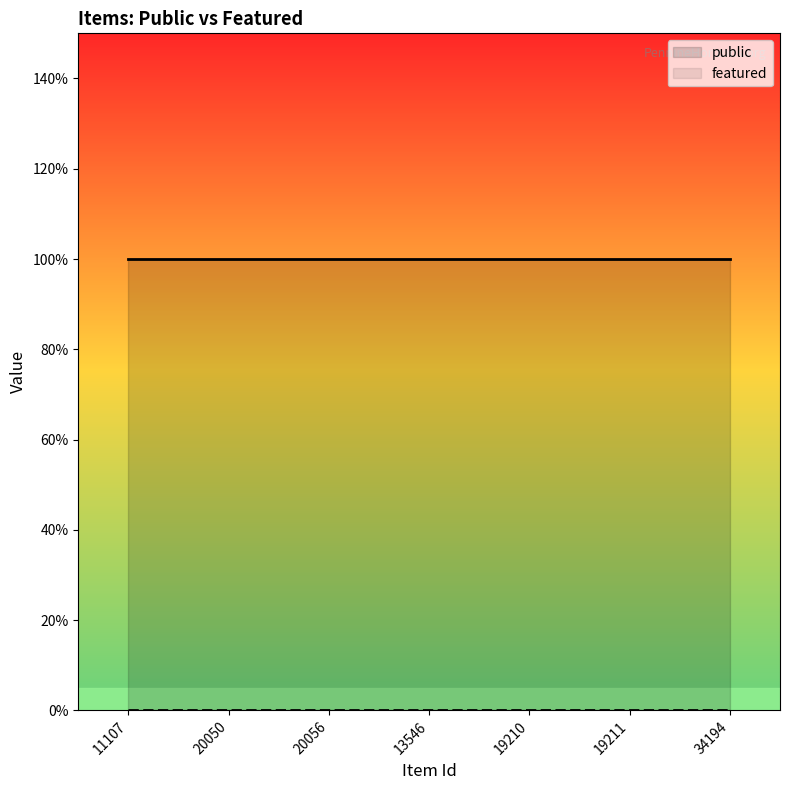

Count the number of categories in the chart.

7